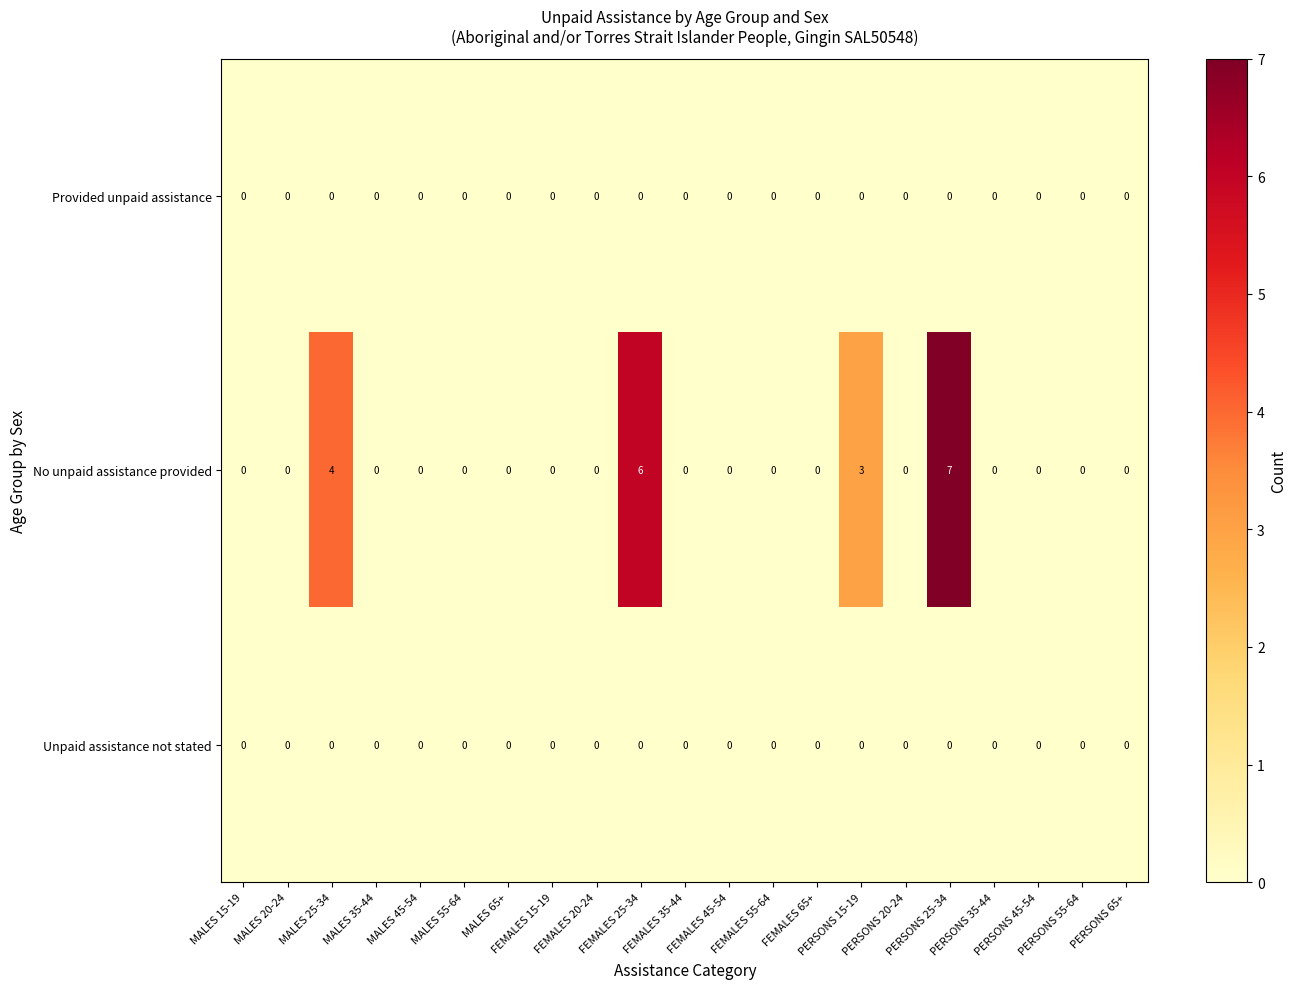

How many No unpaid assistance provided values are between 0 and 1?

17